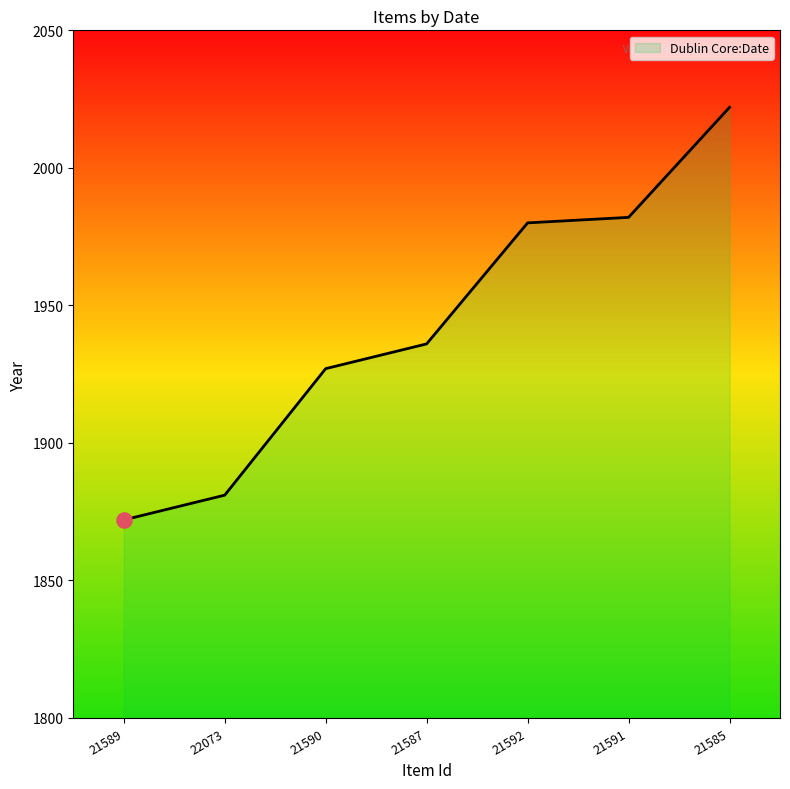

What is the ratio of the value at 21591 to the value at 21592?

1.0